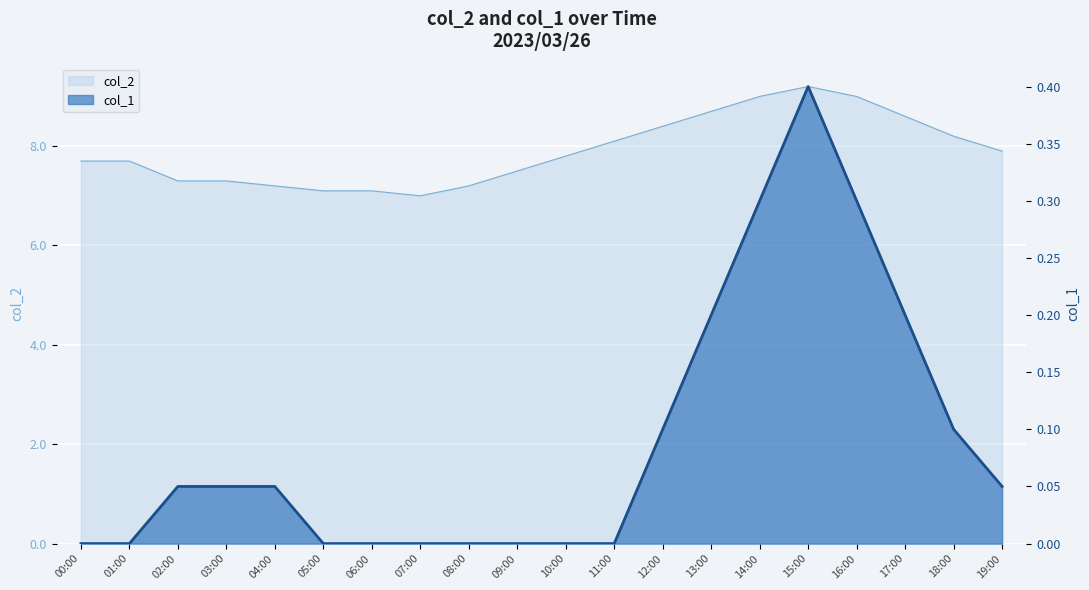

At which label is col_1 closest to 0?

00:00